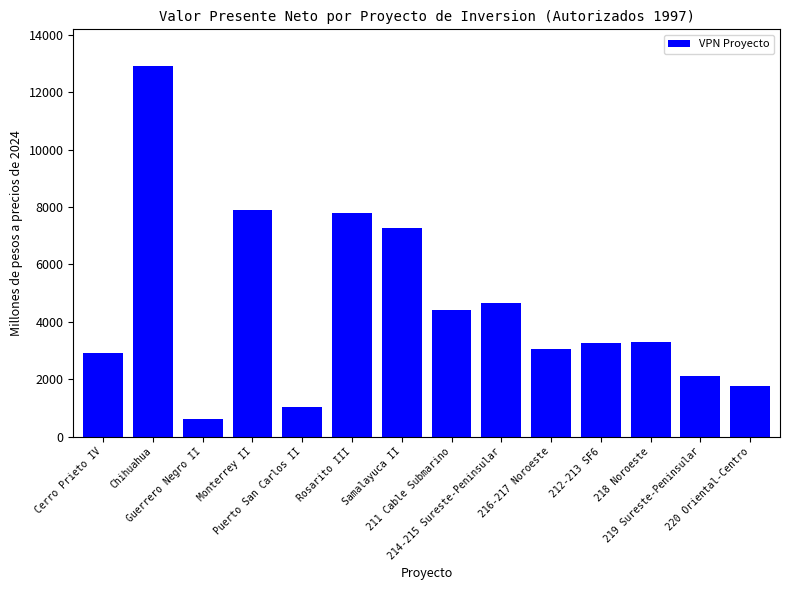

What is the difference between the second highest and minimum values?

7271.4